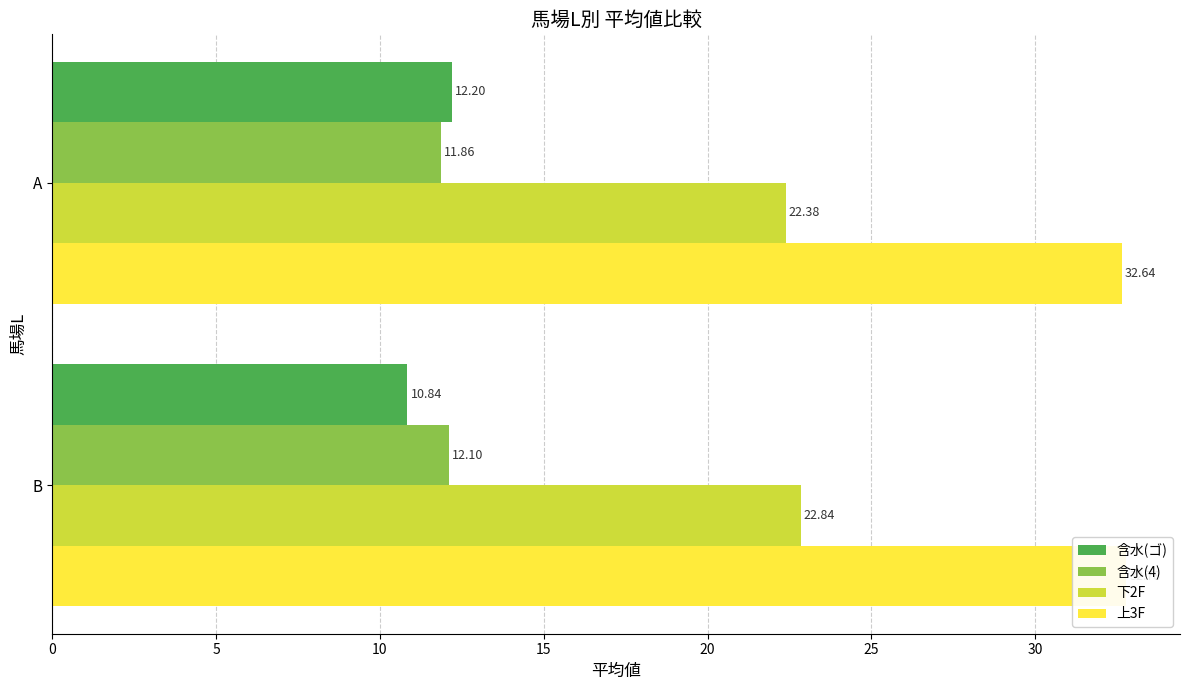

How many data points does each series have?

2